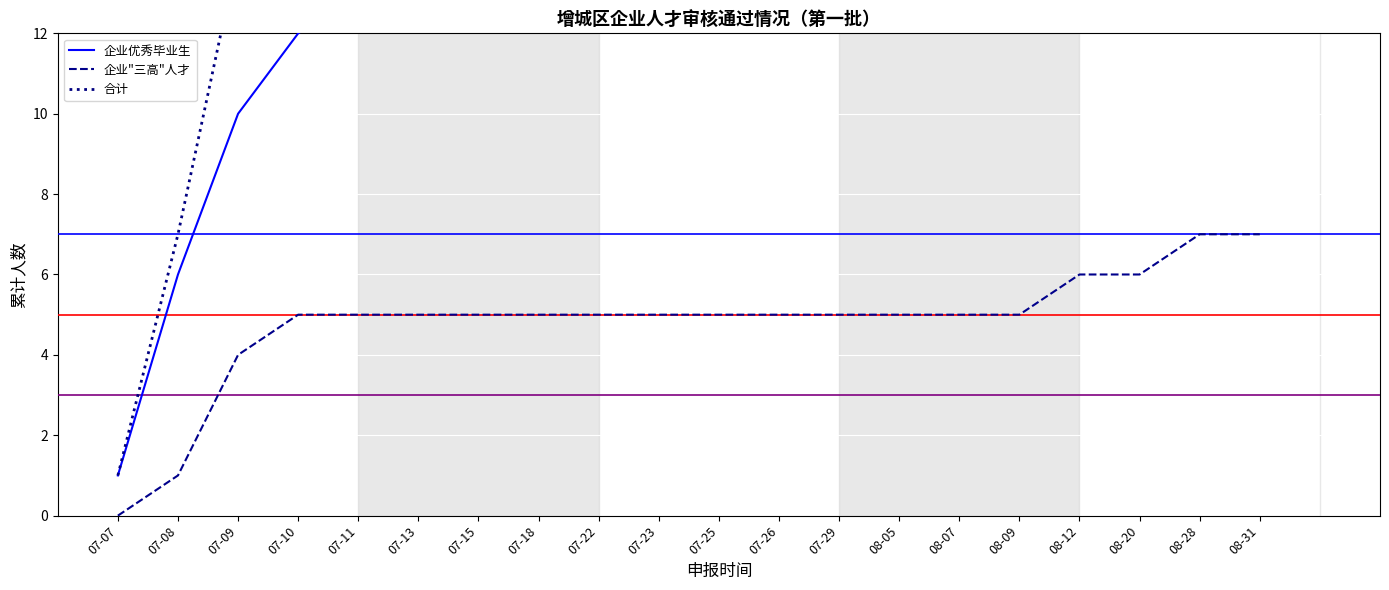

Which series has the widest spread of values?

合计